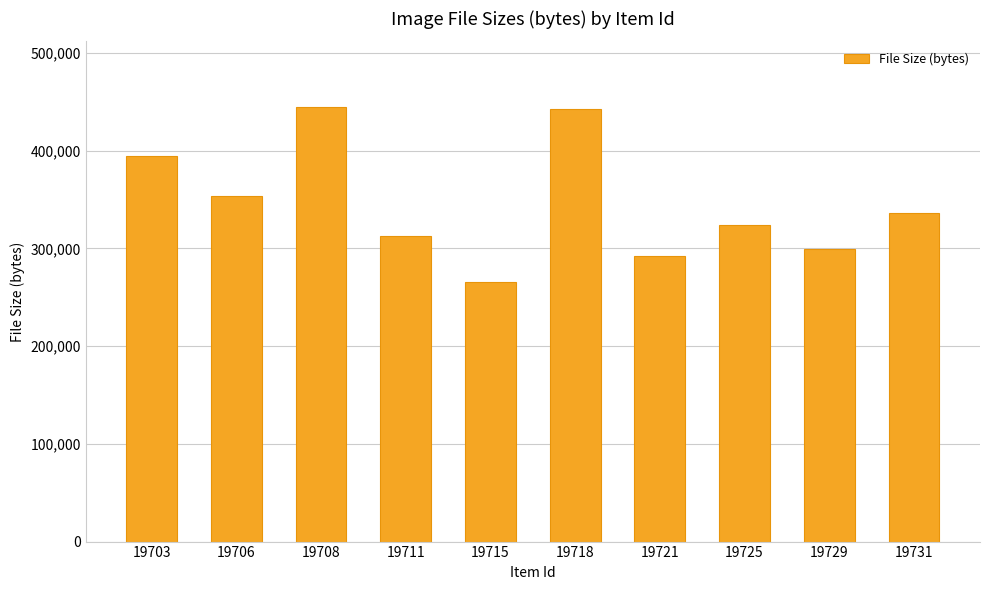

Are the bars grouped side by side (vs. stacked)?

No